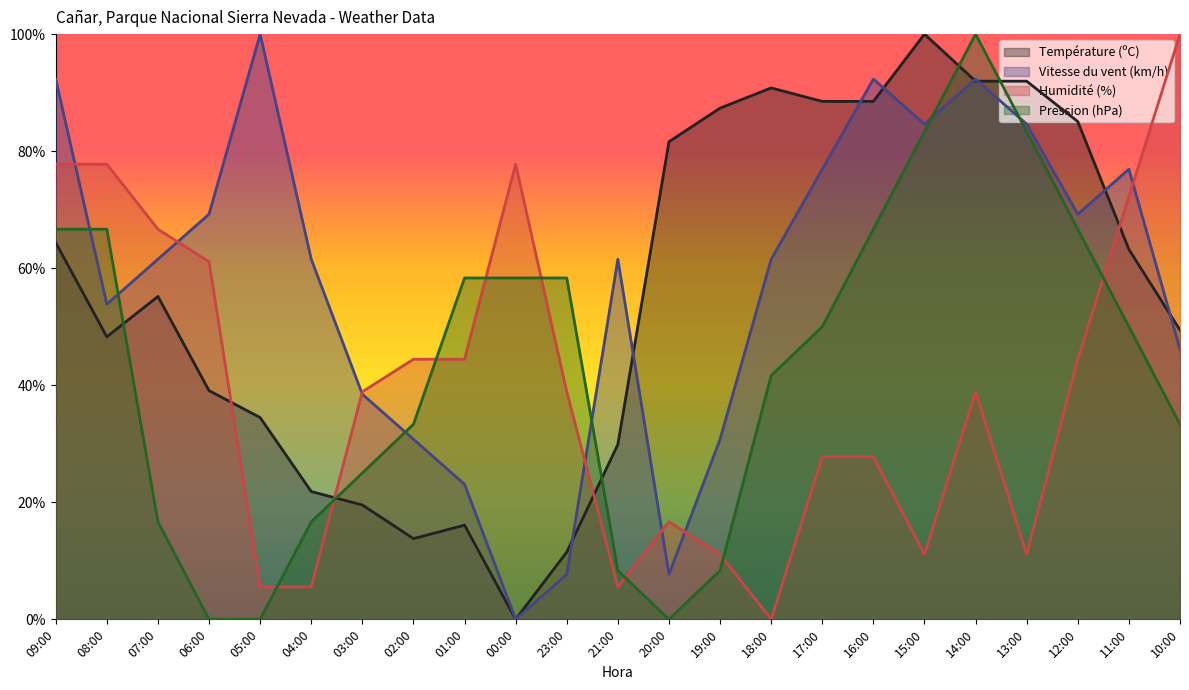

True or false: Humidité (%) has a value of 21.8 at 12:00.

False